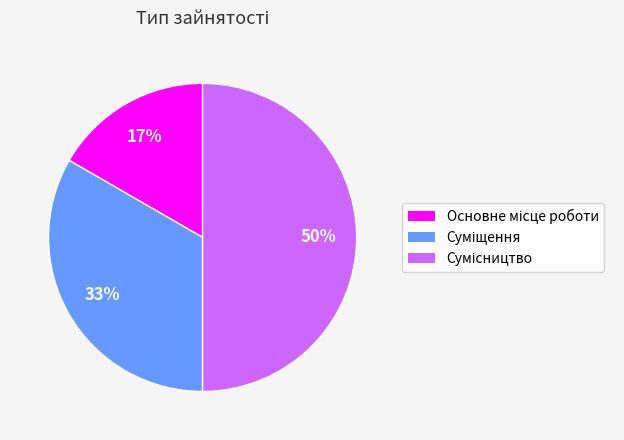

To the nearest percent, what is the difference between the largest and smallest slice percentages?

33%